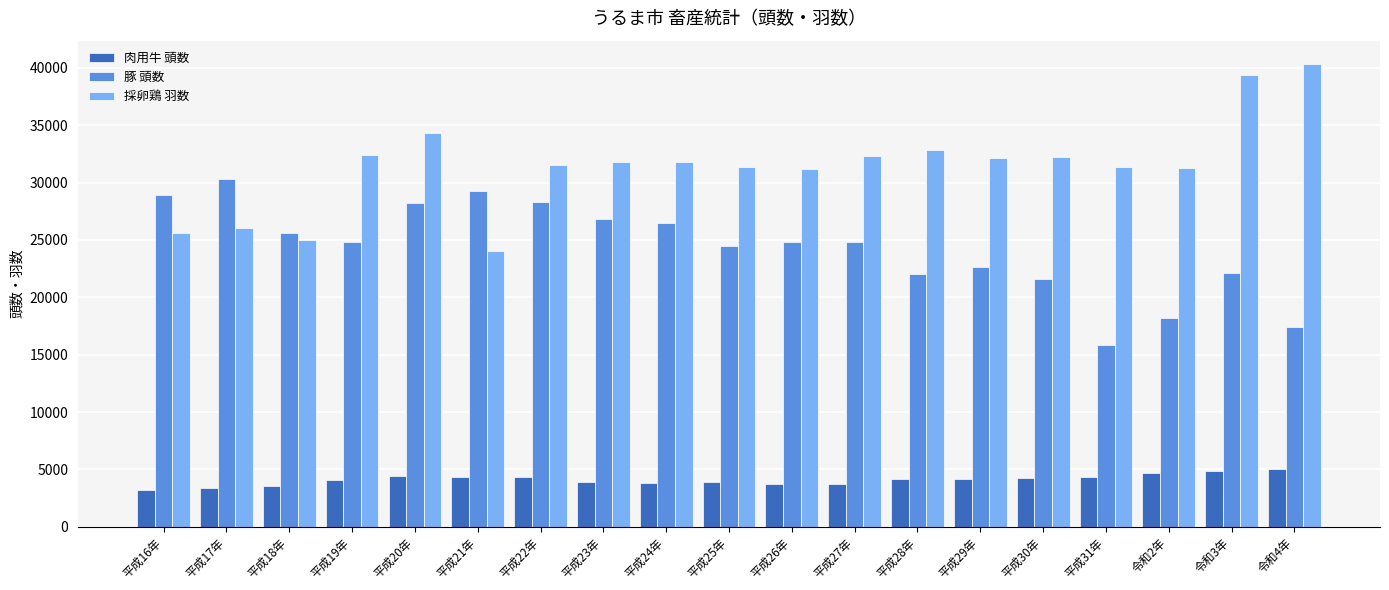

How many groups of bars are there?

19